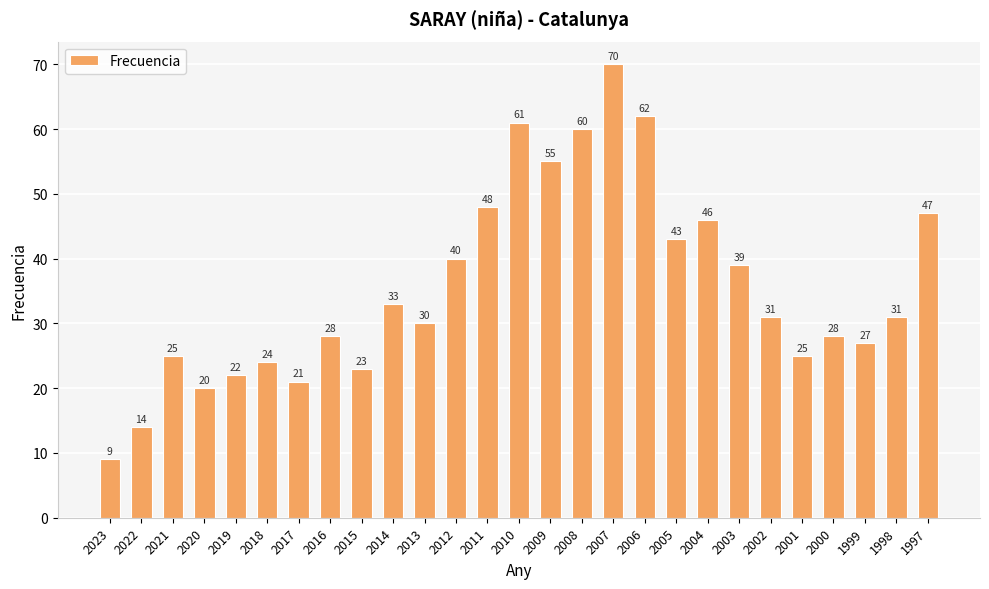

What is the difference between the maximum and minimum values?

61